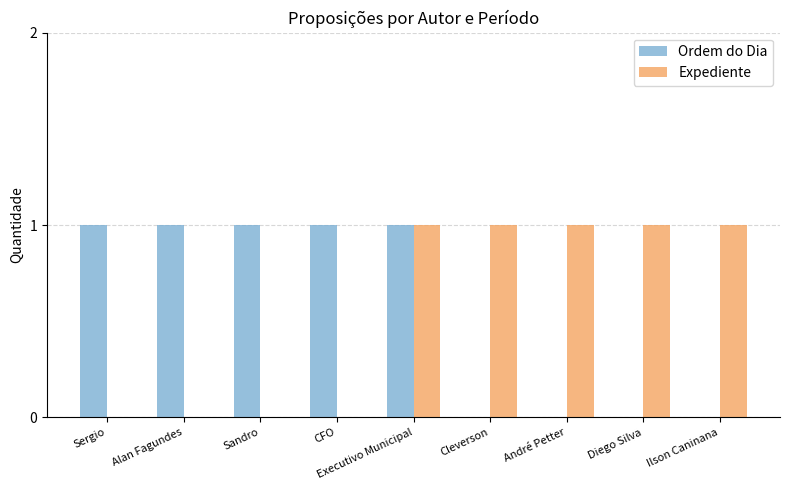

What is the total value across all series at Diego Silva?

1